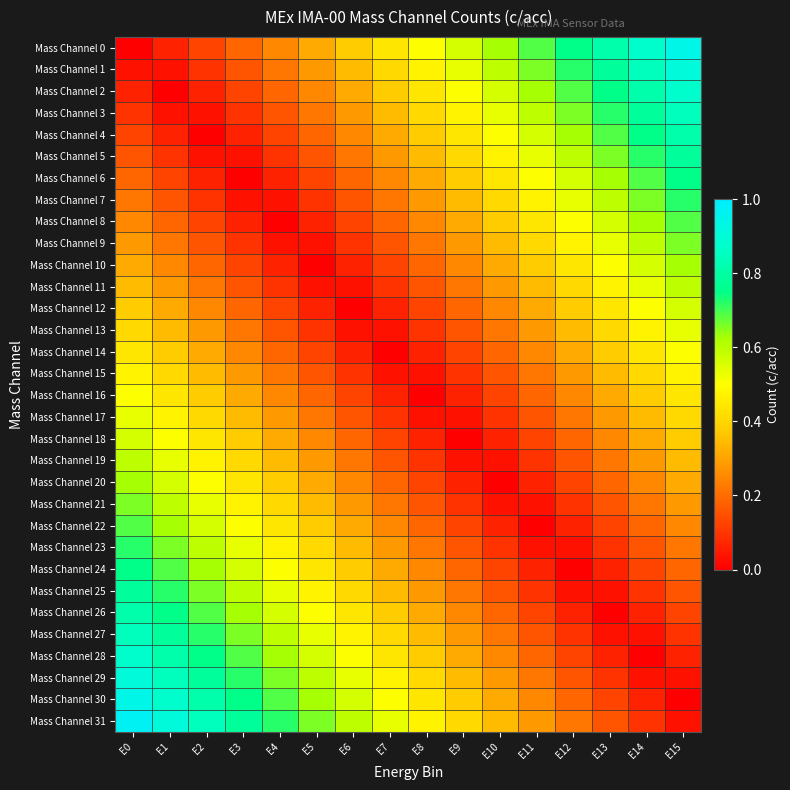

List the series in order of their peak value, lowest first.

Mass Channel 15, Mass Channel 14, Mass Channel 16, Mass Channel 13, Mass Channel 17, Mass Channel 12, Mass Channel 18, Mass Channel 11, Mass Channel 19, Mass Channel 10, Mass Channel 20, Mass Channel 9, Mass Channel 21, Mass Channel 8, Mass Channel 22, Mass Channel 7, Mass Channel 23, Mass Channel 6, Mass Channel 24, Mass Channel 5, Mass Channel 25, Mass Channel 4, Mass Channel 26, Mass Channel 3, Mass Channel 27, Mass Channel 2, Mass Channel 28, Mass Channel 1, Mass Channel 29, Mass Channel 0, Mass Channel 30, Mass Channel 31